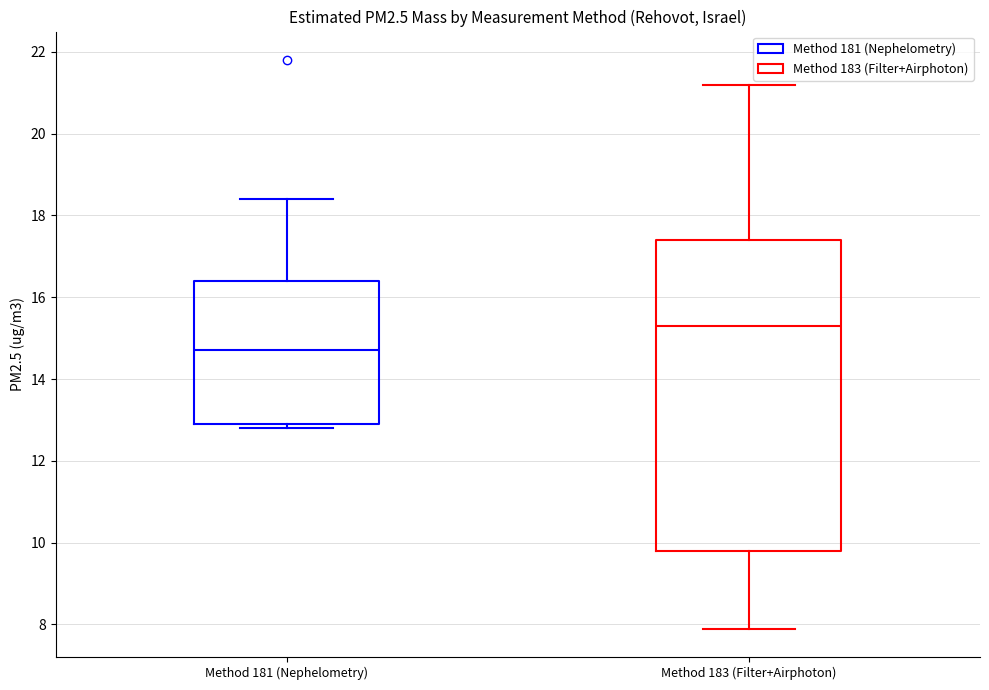

Reading left to right, transcribe this box plot: for each box, give where its median line is, the range the box spans, and where its two whiskers end, as read against the y-axis. The values are not printed on the chart, so give them approximately, as read against the axis.

Method 181 (Nephelometry): median 14.8, box 13.0 to 16.4, whiskers 12.8 to 18.4
Method 183 (Filter+Airphoton): median 15.4, box 9.8 to 17.4, whiskers 8.0 to 21.2